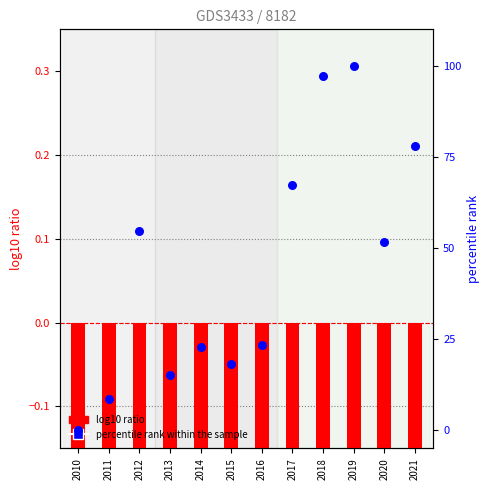

Is the value of percentile rank within the sample at 2018 greater than the value of log10 ratio at 2015?

Yes